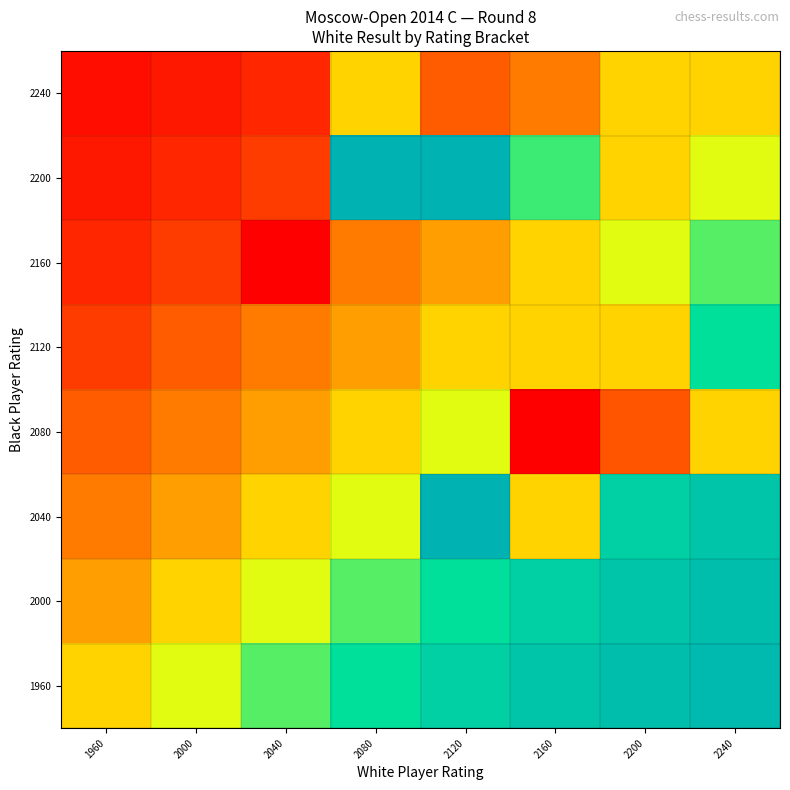

At how many categories does at least one series exceed 0?

8